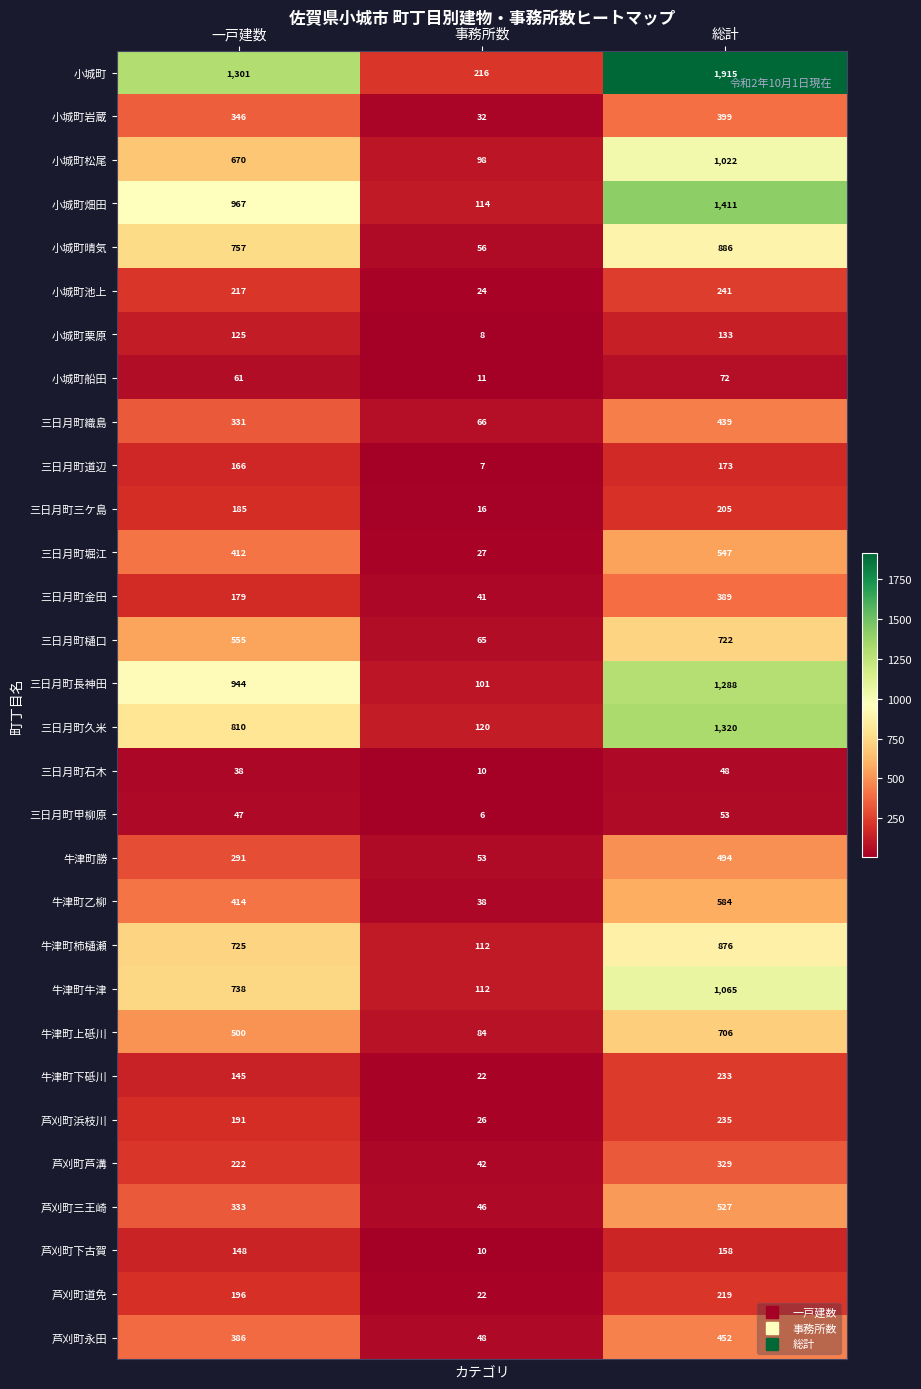

What is the difference between the highest and lowest values at 総計?

1867